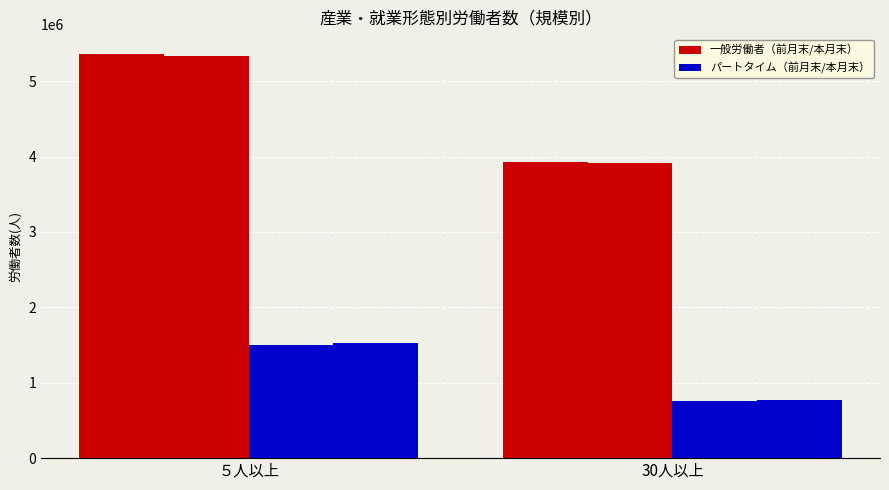

What is the label of the 2nd bar from the left?

30人以上